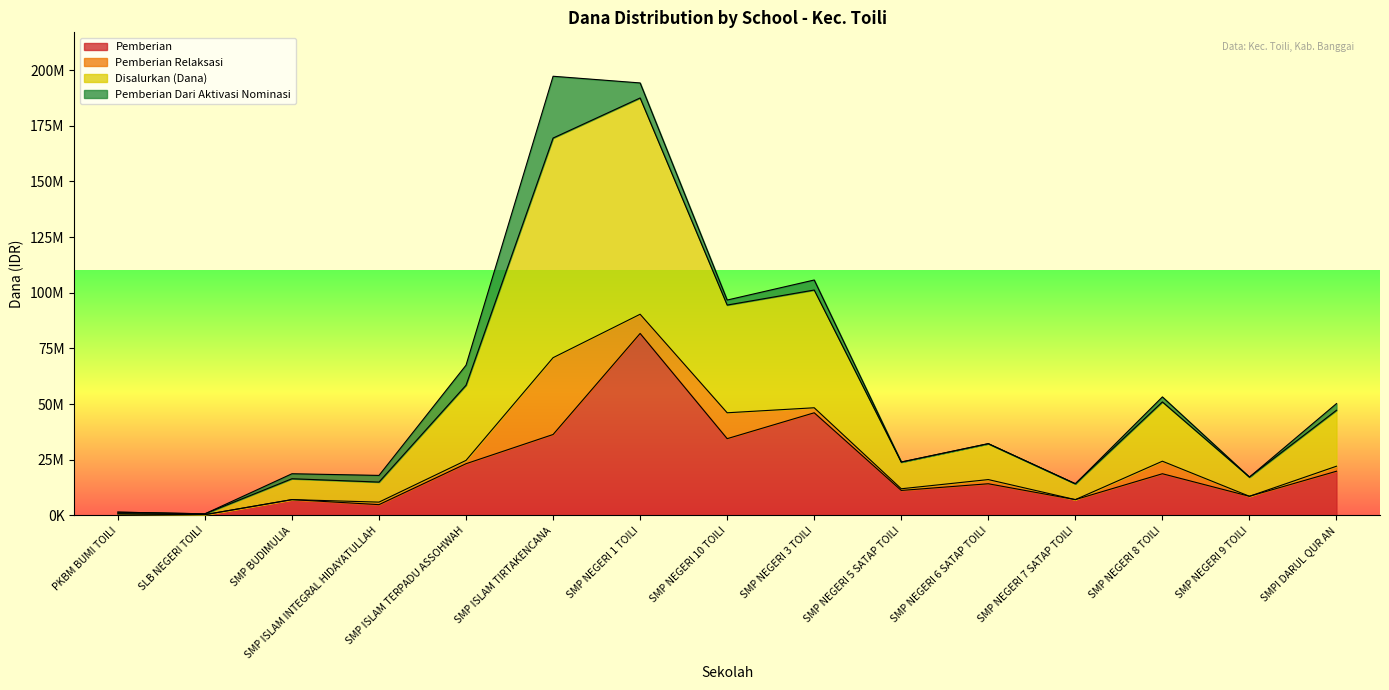

True or false: Disalurkan (Dana) and Pemberian cross at least once.

False